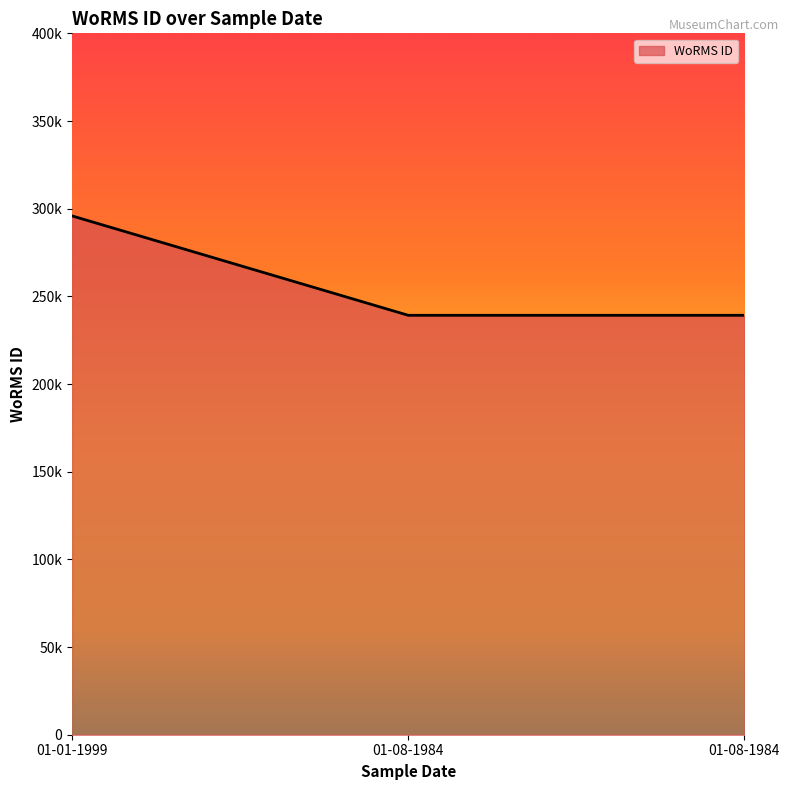

Is this an area chart (filled region under the line)?

Yes